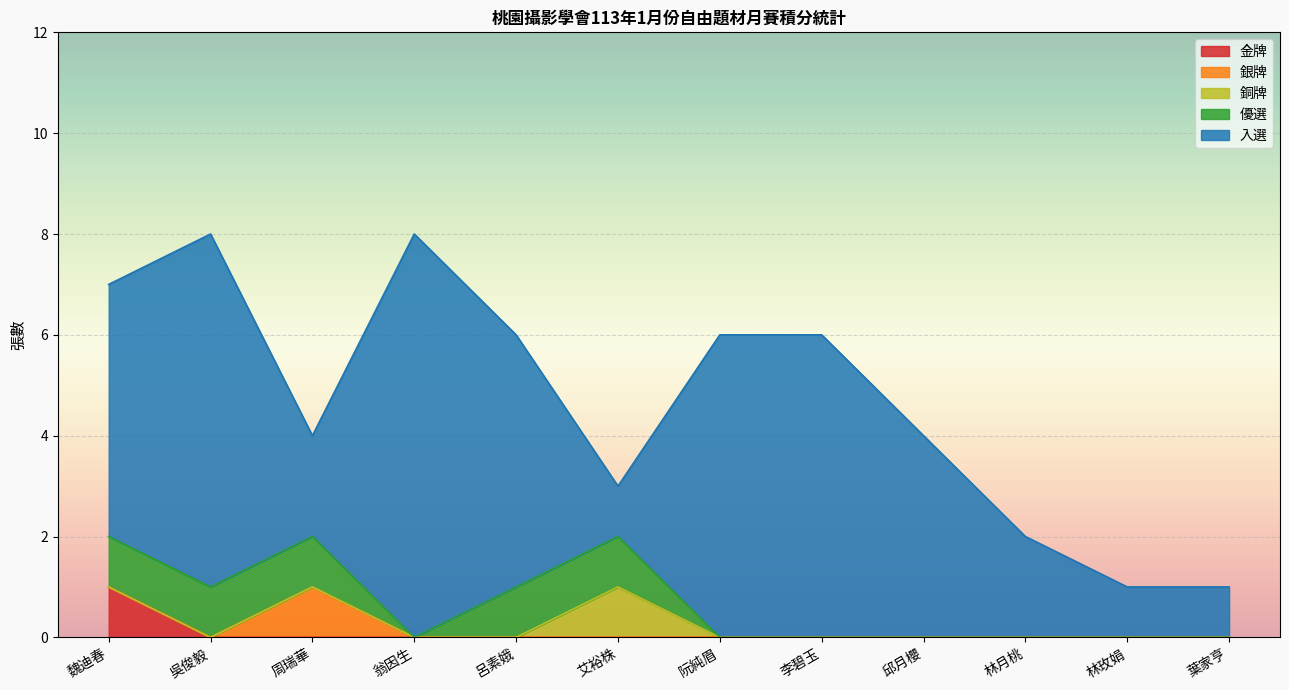

Reading left to right, what are all the values shown in this chart?

金牌: 魏迪春=1	吳俊毅=0	周瑞華=0	翁因生=0	呂素娥=0	艾裕株=0	阮純眉=0	李碧玉=0	邱月櫻=0	林月桃=0	林玫娟=0	葉家亨=0
銀牌: 魏迪春=0	吳俊毅=0	周瑞華=1	翁因生=0	呂素娥=0	艾裕株=0	阮純眉=0	李碧玉=0	邱月櫻=0	林月桃=0	林玫娟=0	葉家亨=0
銅牌: 魏迪春=0	吳俊毅=0	周瑞華=0	翁因生=0	呂素娥=0	艾裕株=1	阮純眉=0	李碧玉=0	邱月櫻=0	林月桃=0	林玫娟=0	葉家亨=0
優選: 魏迪春=1	吳俊毅=1	周瑞華=1	翁因生=0	呂素娥=1	艾裕株=1	阮純眉=0	李碧玉=0	邱月櫻=0	林月桃=0	林玫娟=0	葉家亨=0
入選: 魏迪春=5	吳俊毅=7	周瑞華=2	翁因生=8	呂素娥=5	艾裕株=1	阮純眉=6	李碧玉=6	邱月櫻=4	林月桃=2	林玫娟=1	葉家亨=1